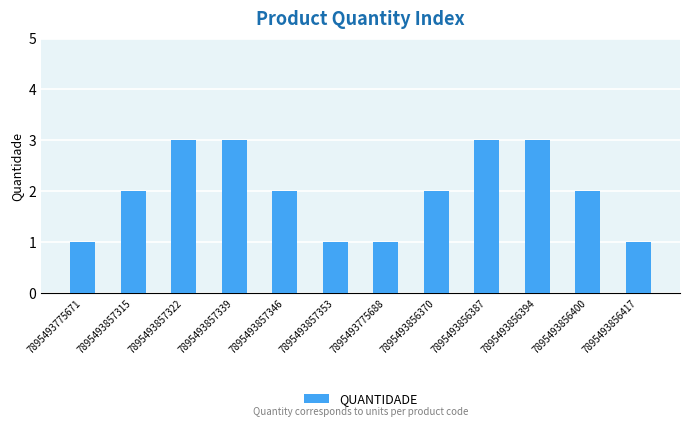

Reading left to right, list all the values displayed in this chart.

7895493775671=1	7895493857315=2	7895493857322=3	7895493857339=3	7895493857346=2	7895493857353=1	7895493775688=1	7895493856370=2	7895493856387=3	7895493856394=3	7895493856400=2	7895493856417=1